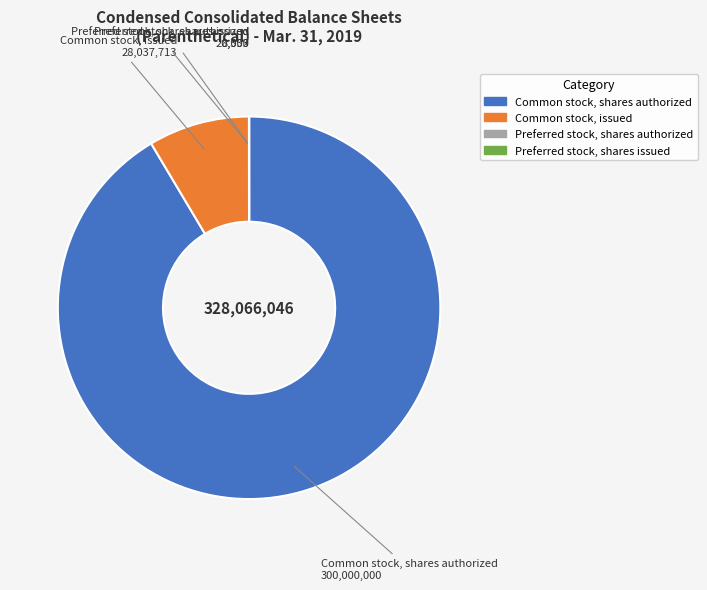

True or false: Common stock, shares authorized accounts for 86% of the total.

False